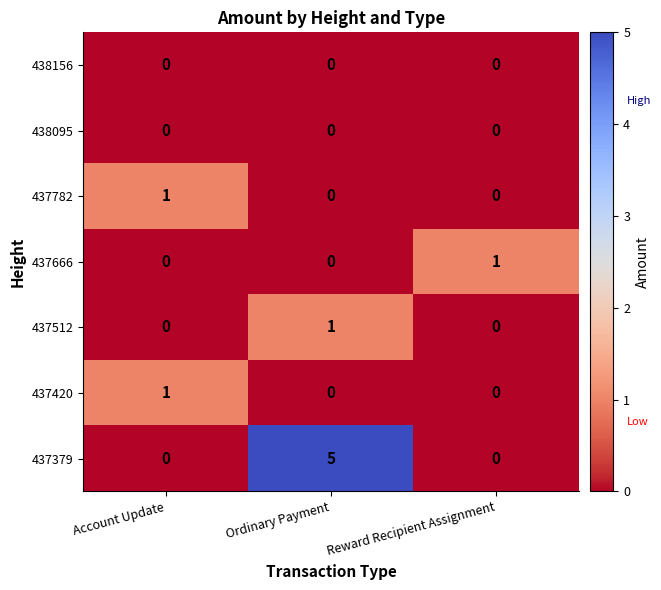

Reading left to right, extract all data points from this chart.

438156: 0	0	0
438095: 0	0	0
437782: 1	0	0
437666: 0	0	1
437512: 0	1	0
437420: 1	0	0
437379: 0	5	0